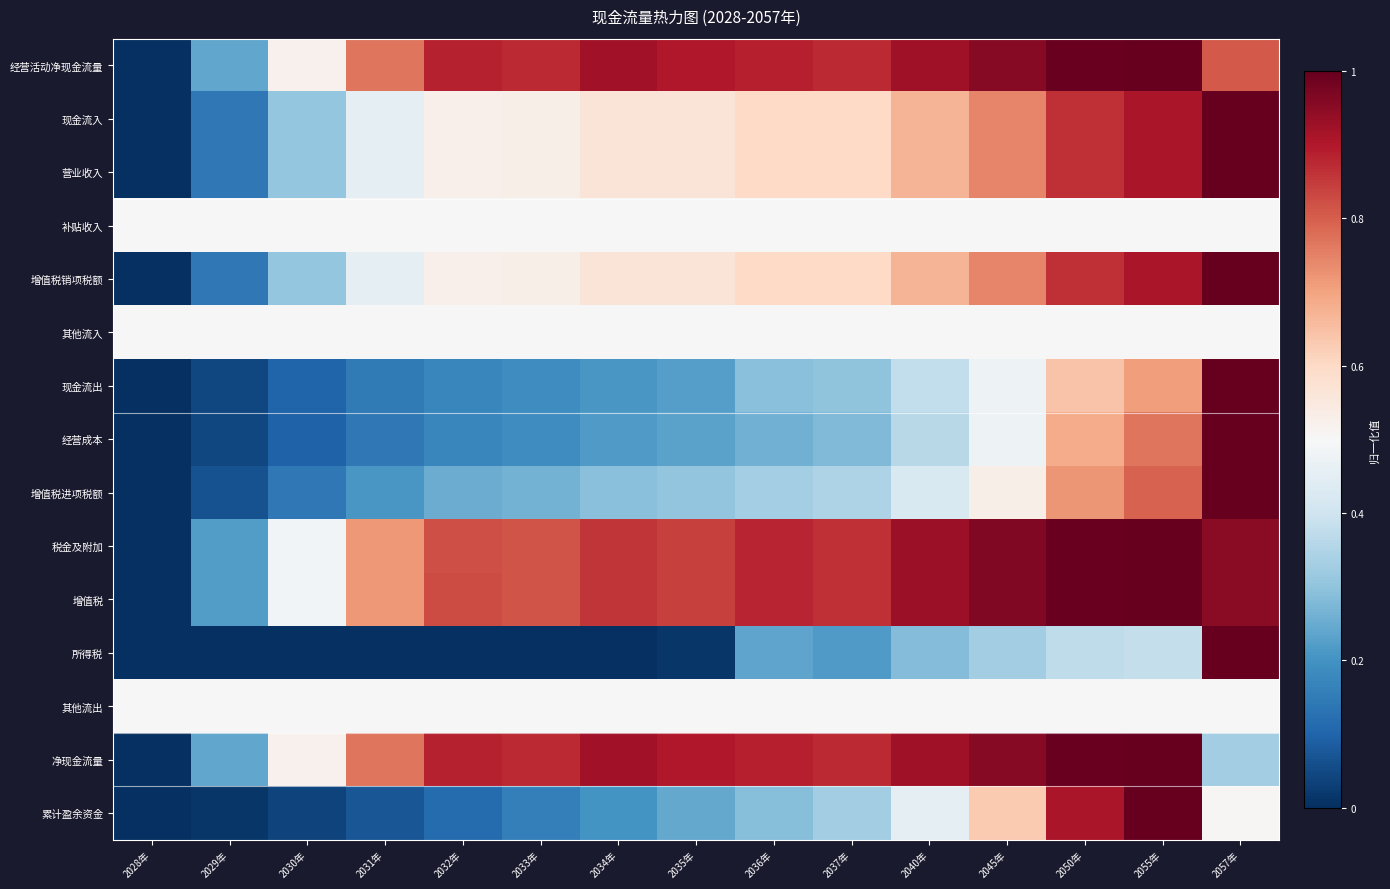

Which category has the highest value across all series?

2055年